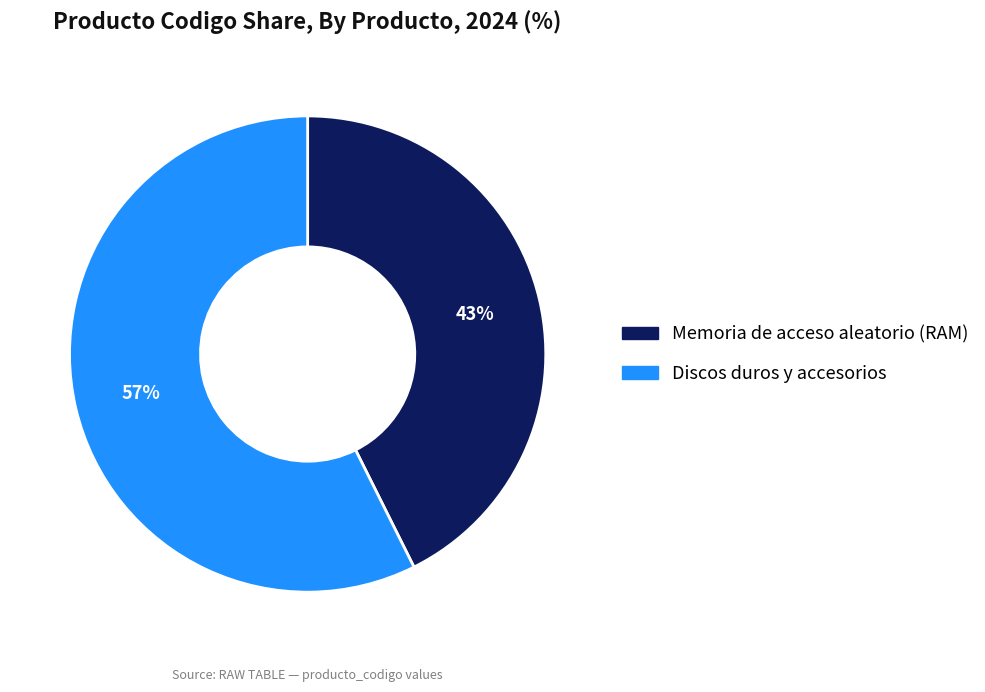

Combined, do Discos duros y accesorios and Memoria de acceso aleatorio (RAM) account for over 50%?

Yes